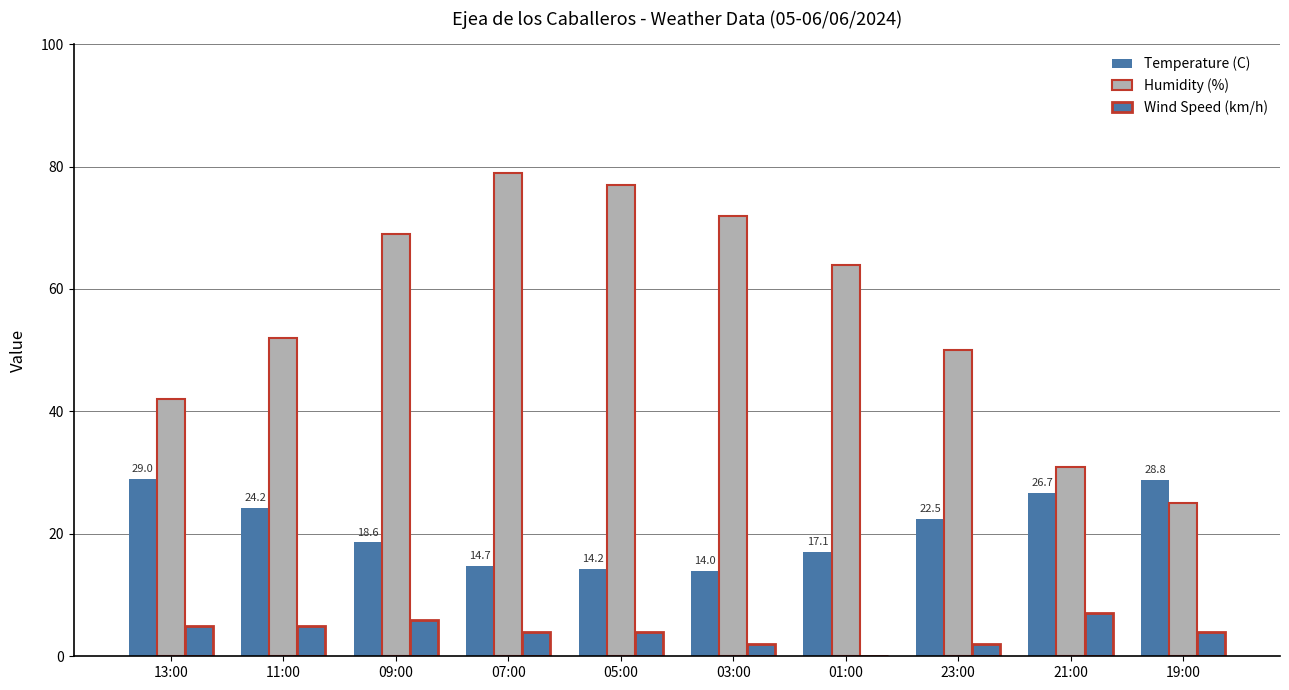

List the series in order of their peak value, lowest first.

Wind Speed (km/h), Temperature (C), Humidity (%)